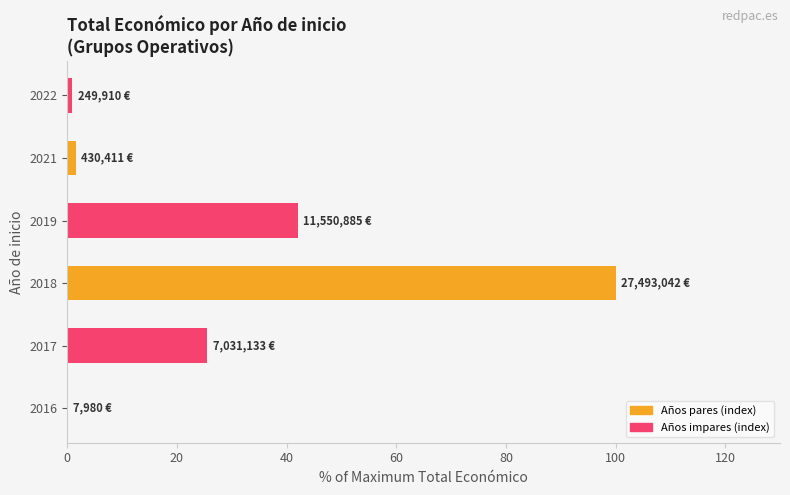

The chart shows a value of 42.0 at 2019. True or false?

True